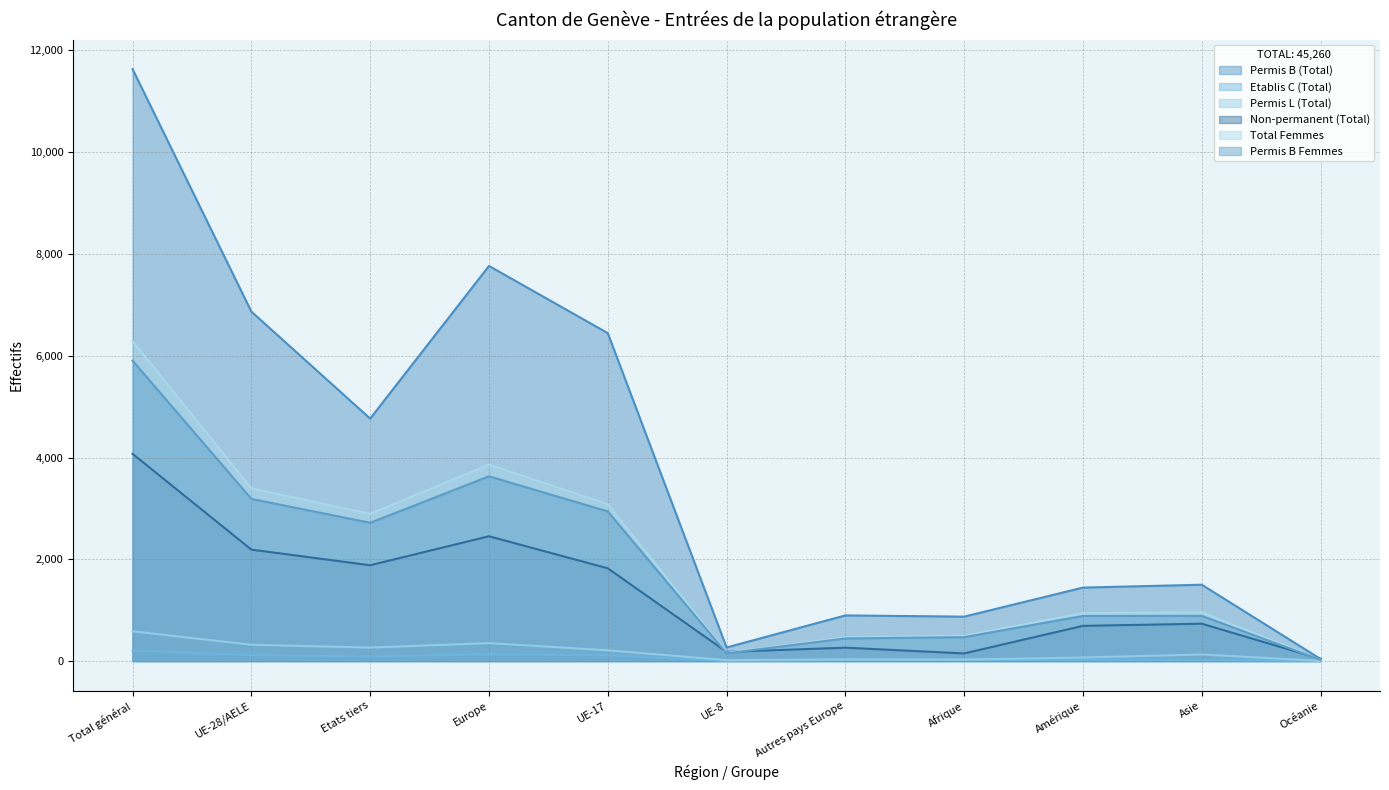

Which series changed the most between Etats tiers and Europe?

Permis B (Total)